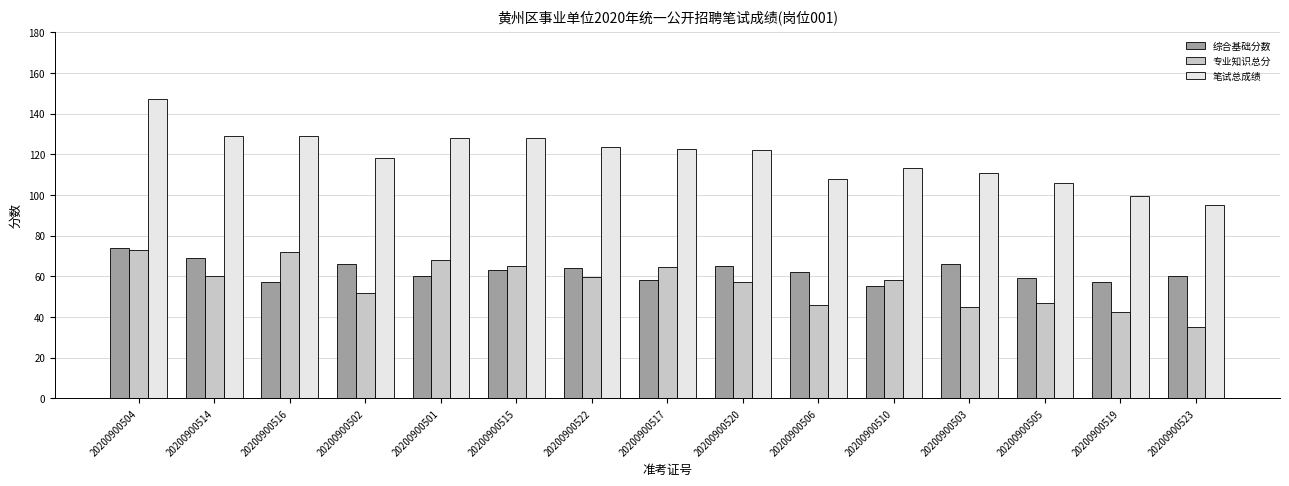

What is the label of the 15th bar from the left?

20200900523